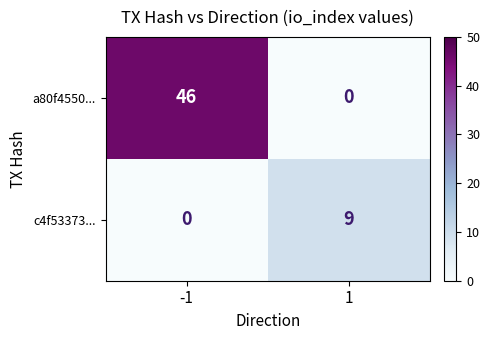

At how many categories does at least one series exceed 18?

1